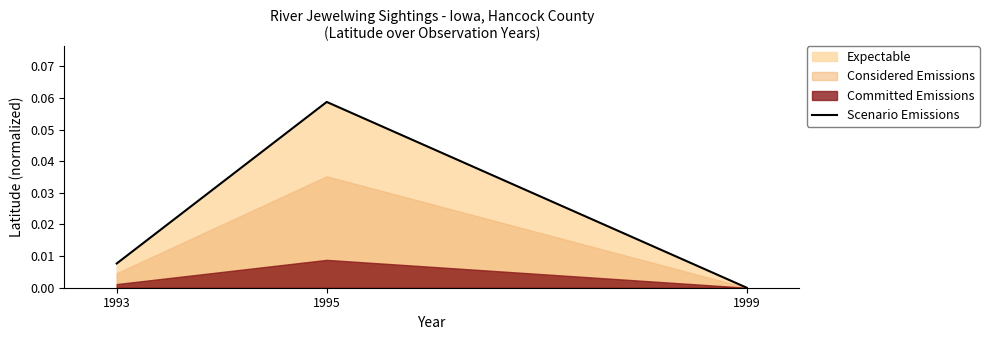

Is it true that Scenario Emissions equals 0.0 at 1995?

False